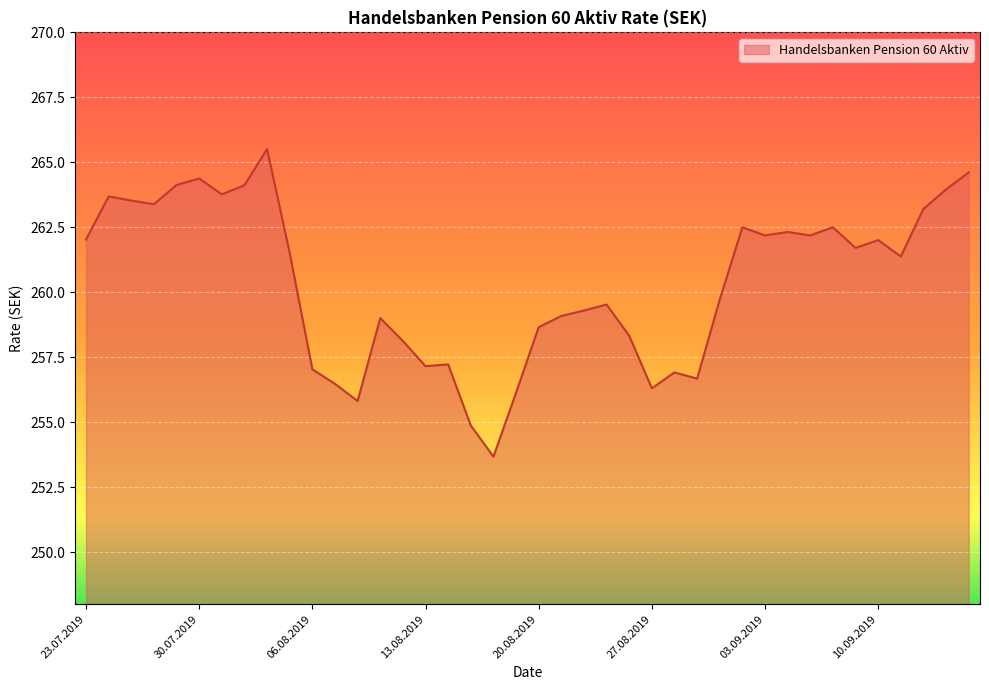

What is the minimum value shown in the chart?

253.7